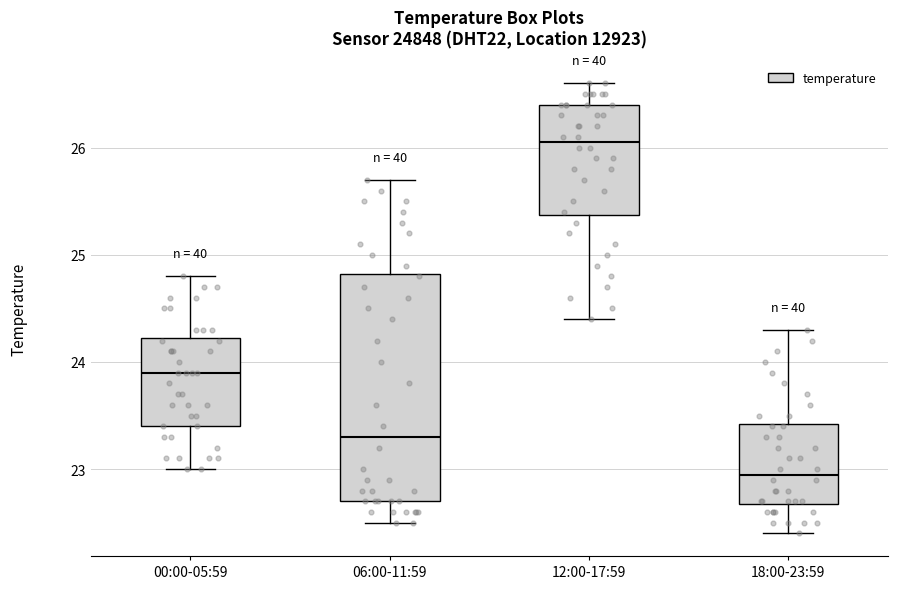

Which box is the tallest, from its lower edge to its upper edge?

06:00-11:59